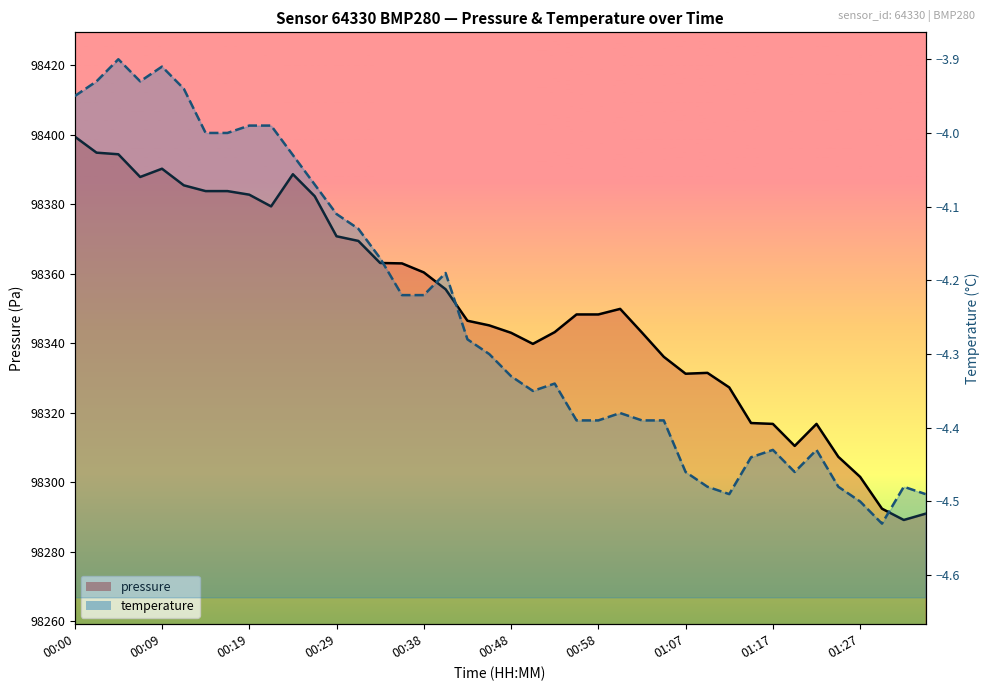

What position from the right is 00:17?

33